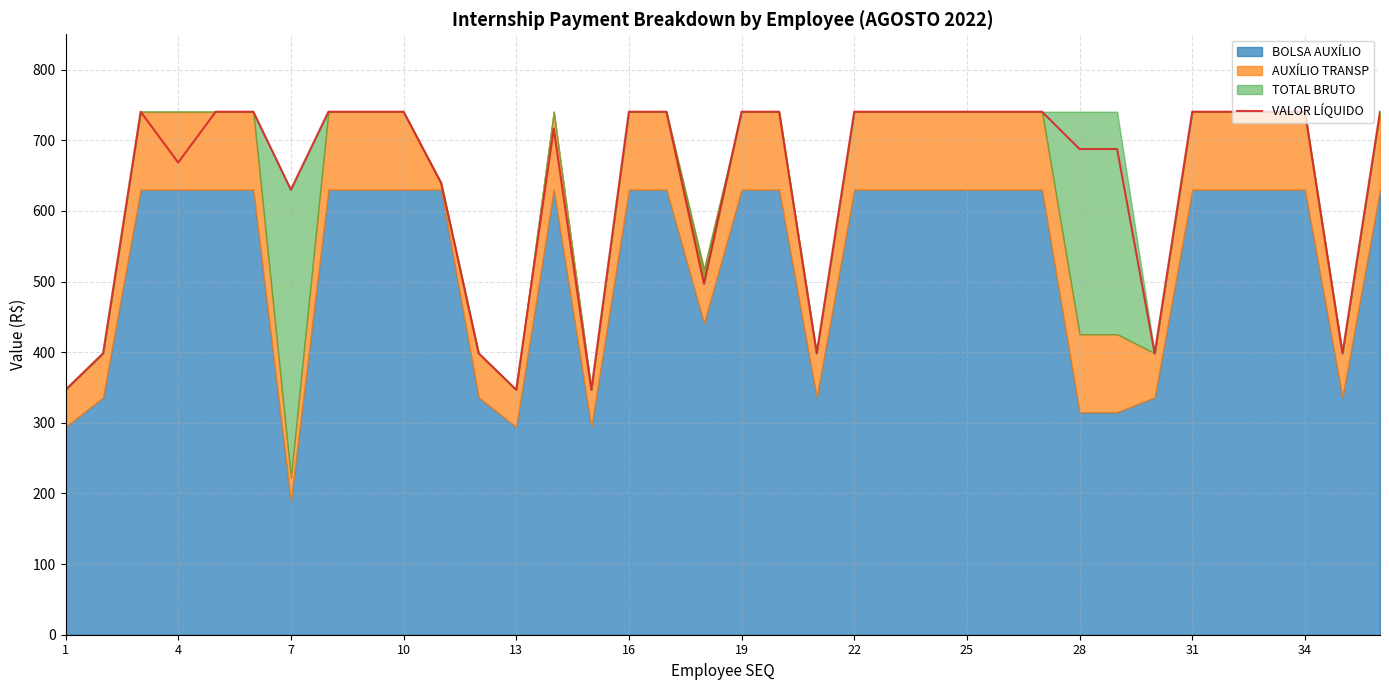

Is it true that the value at 26 is 409.5?

False